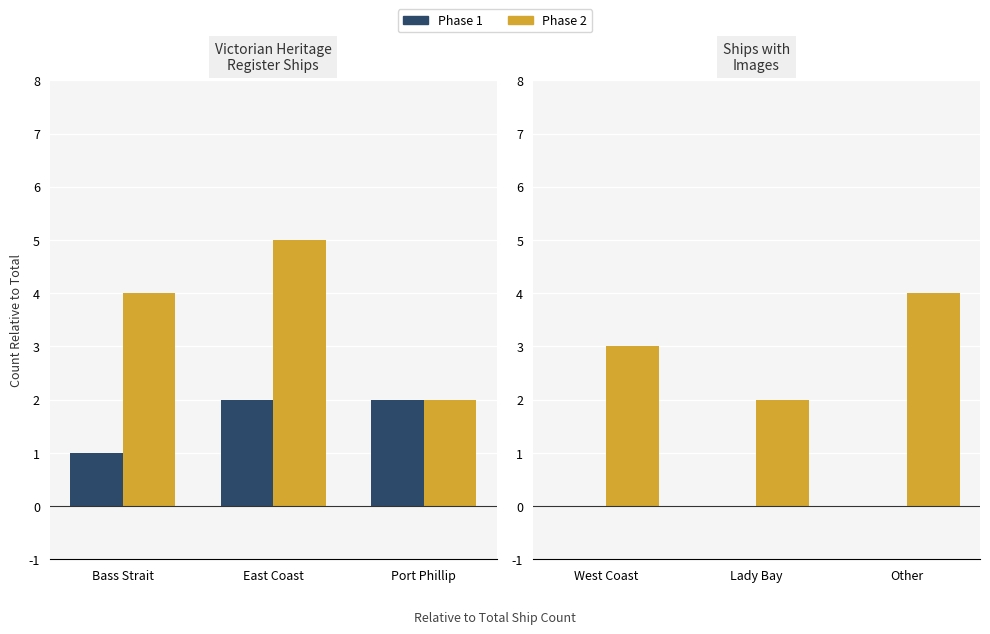

Between West Coast and Lady Bay, which series saw the biggest shift?

Phase 2